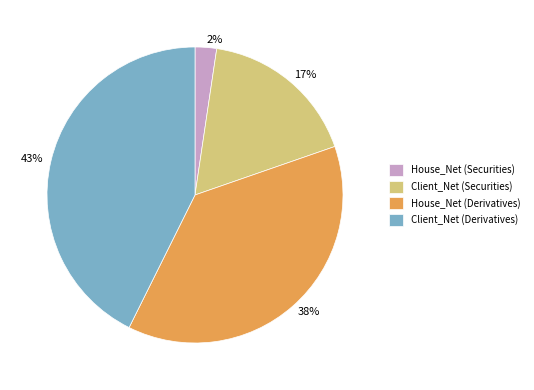

The Client_Net (Derivatives) slice represents 43% of the pie. True or false?

True